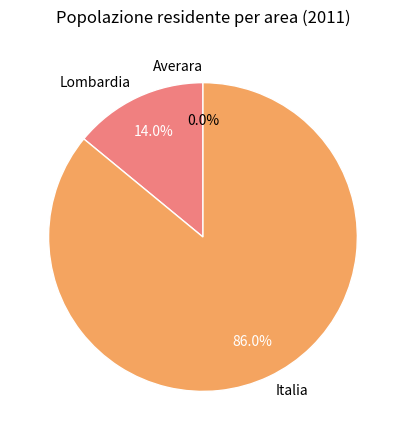

Does Italia account for over 50% of the chart?

Yes